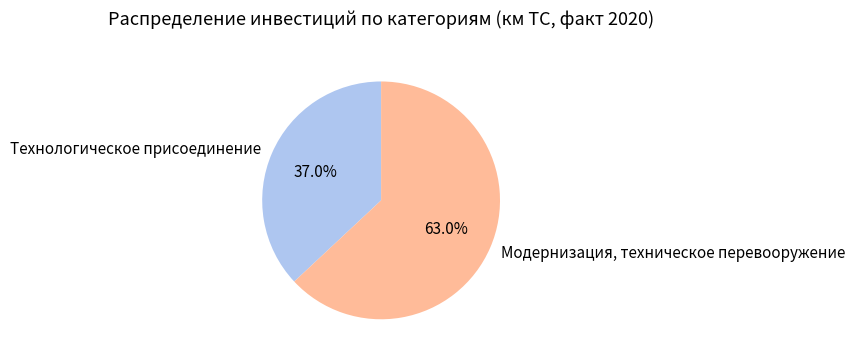

Which category accounts for the majority?

Модернизация, техническое перевооружение